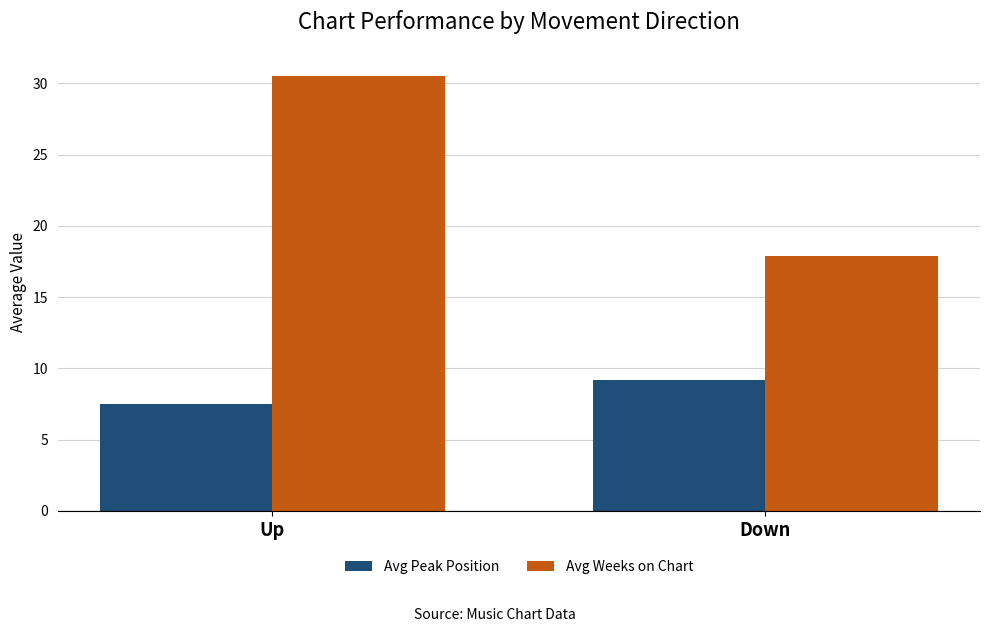

How many bars are there in each group?

2